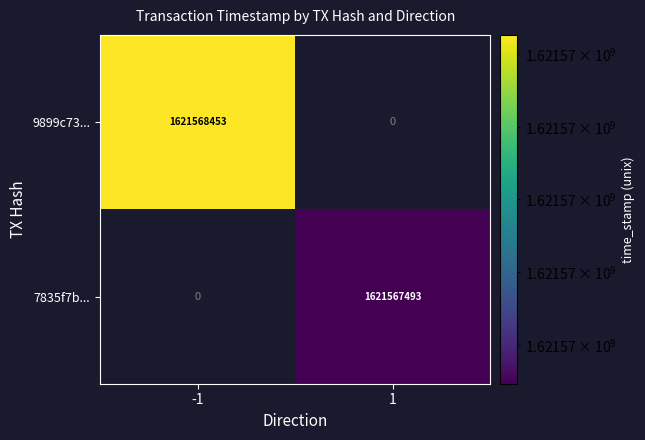

The value of 9899c73... at -1 is 1621568453. True or false?

True